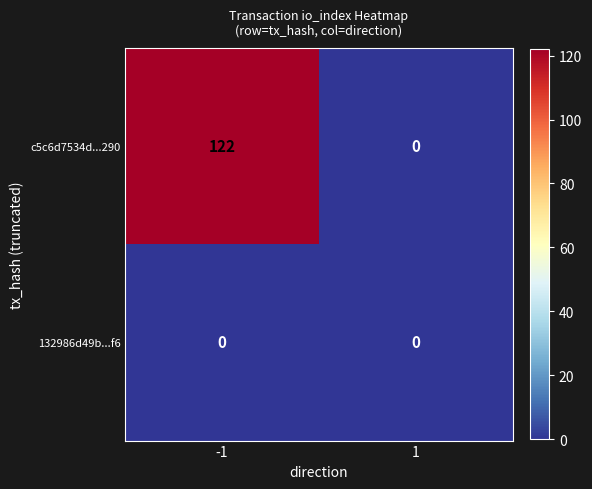

Reading left to right, transcribe all the data shown in this chart.

c5c6d7534d...290: 122	0
132986d49b...f6: 0	0